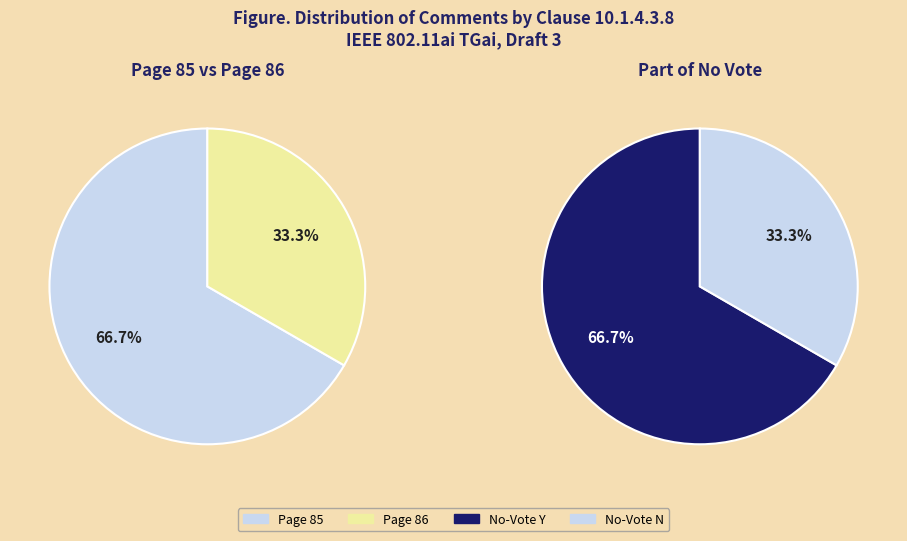

Is 6310 the majority of the pie?

No